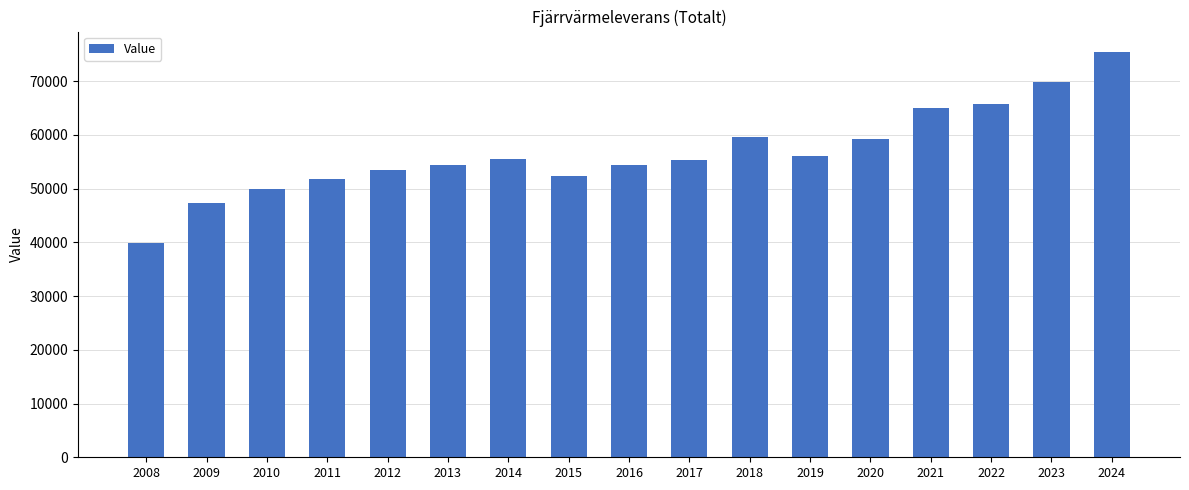

Which has a higher value, 2019 or 2023?

2023